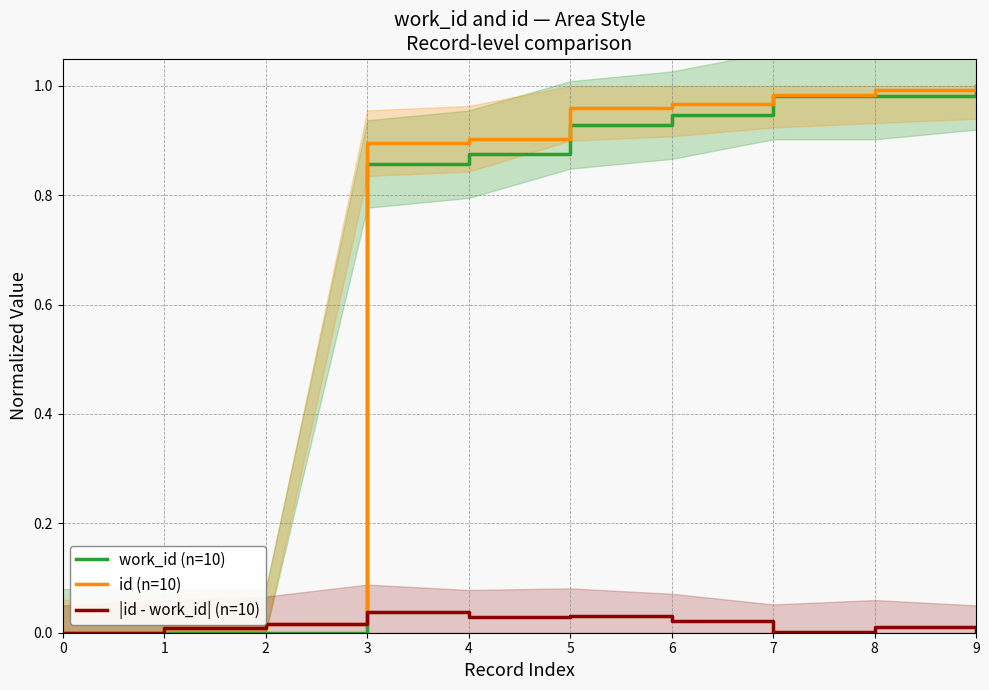

Does the chart display data point markers on the line(s)?

No